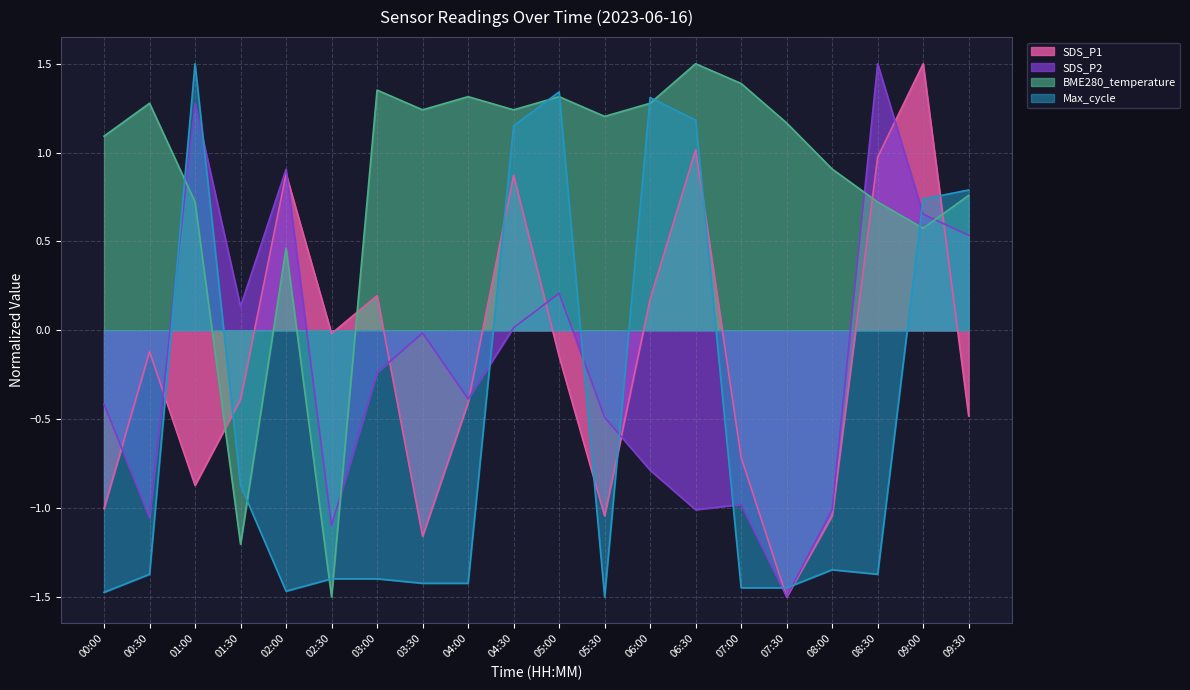

What is the maximum value for SDS_P2?

1.5